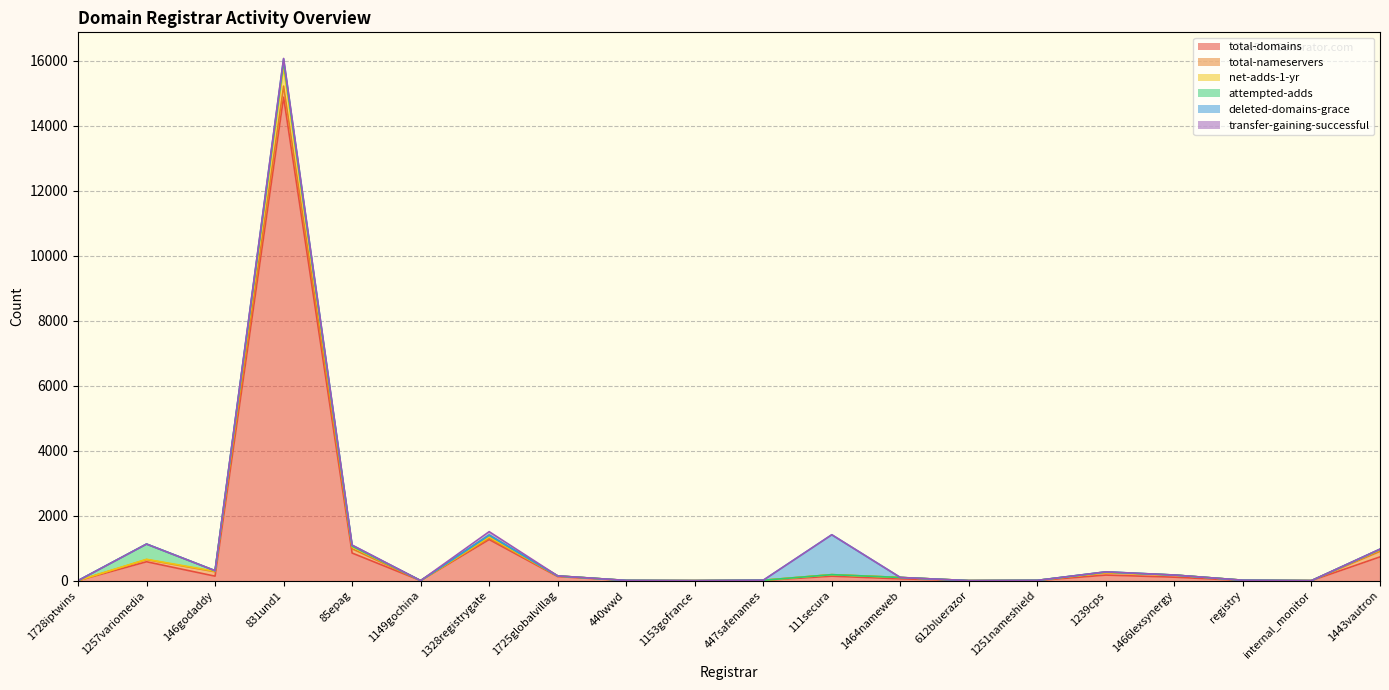

True or false: total-domains and net-adds-1-yr intersect in this chart.

False